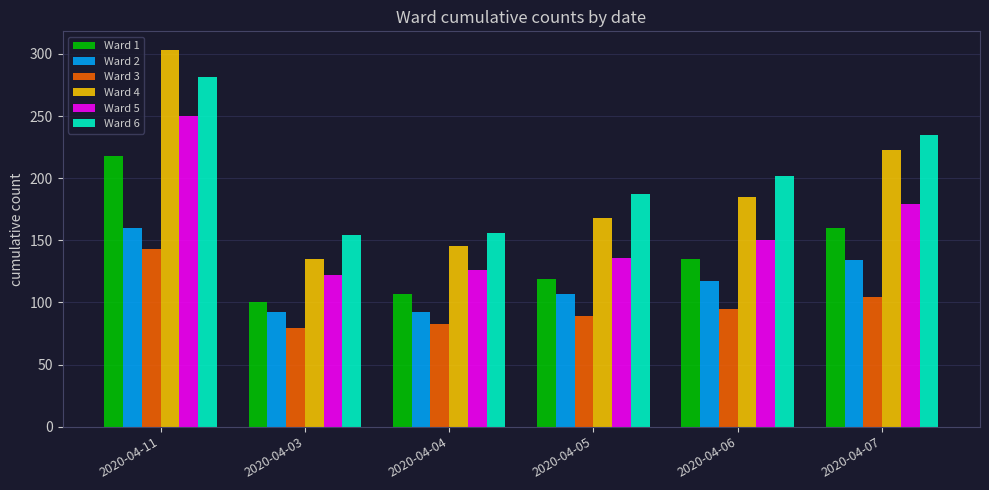

At which label does Ward 6 reach its peak?

2020-04-11